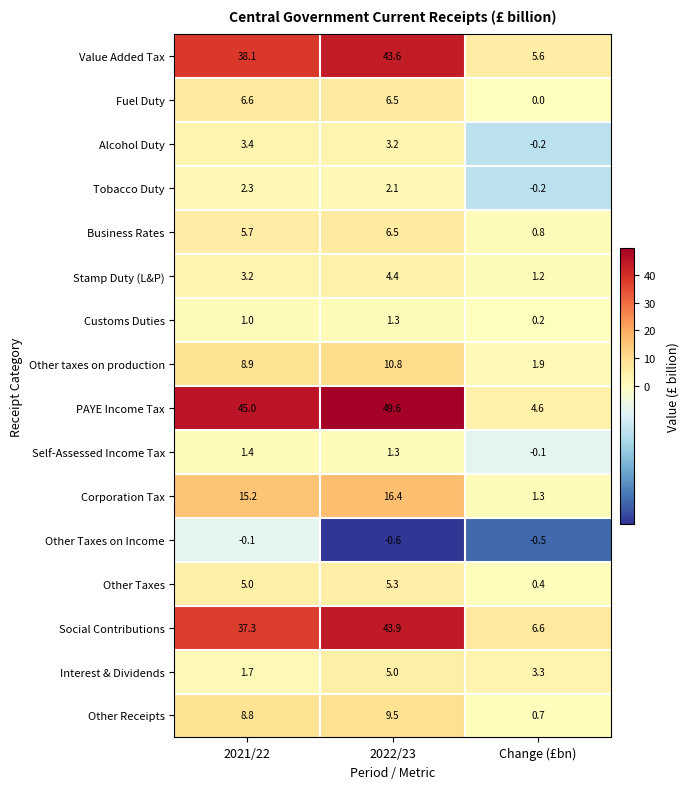

What is the difference between the maximum and minimum values in the Tobacco Duty series?

2.5